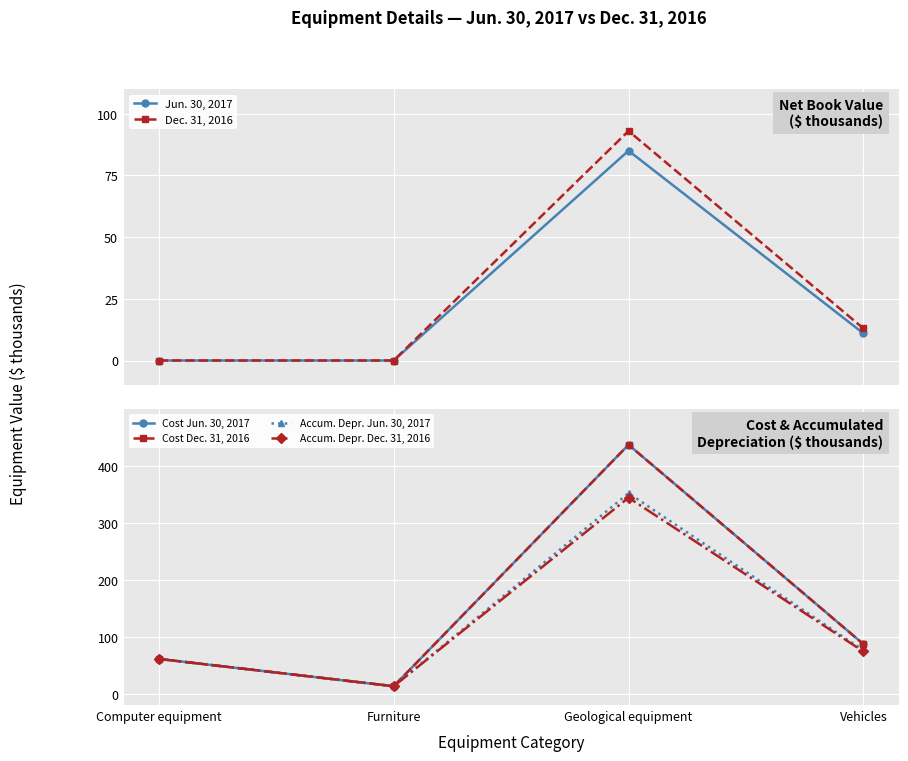

What is the difference between the Cost Dec. 31, 2016 values at Computer equipment and Furniture?

48